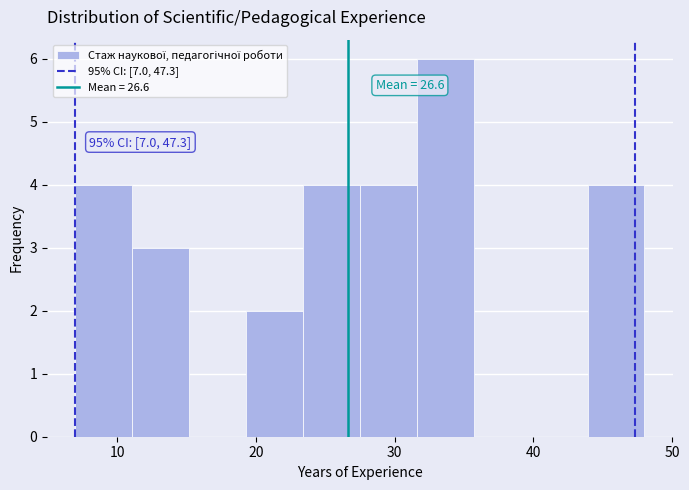

Which range on the x-axis has the tallest bar?

31.6 to 35.7